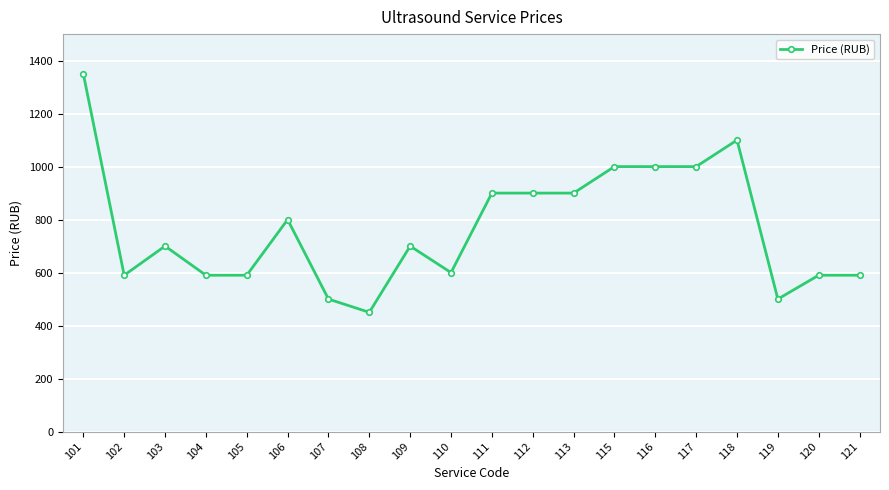

How many lines are shown in the chart?

1